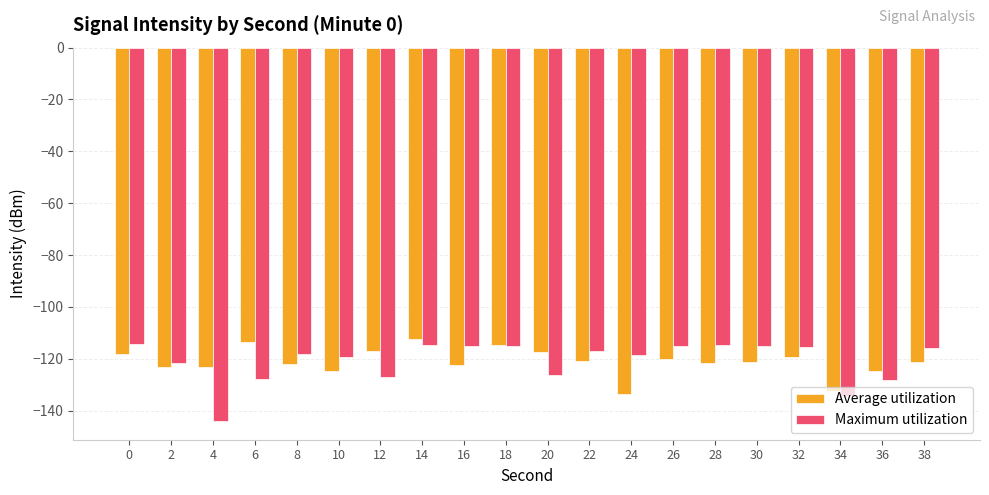

What is the total value across all series at 36?

-252.9